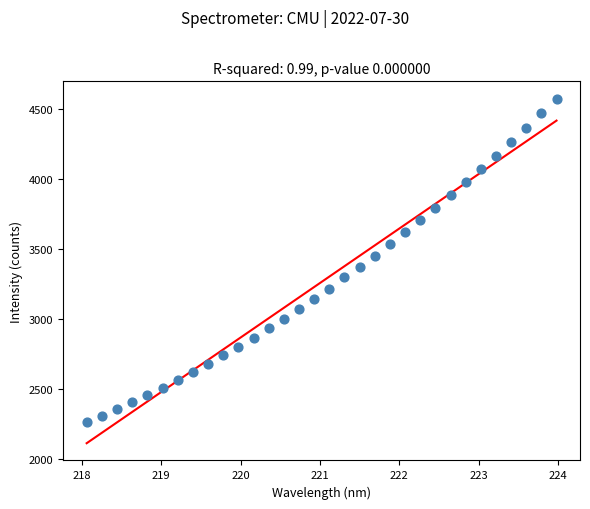

What is the range of Y values (max minus min)?

2307.3